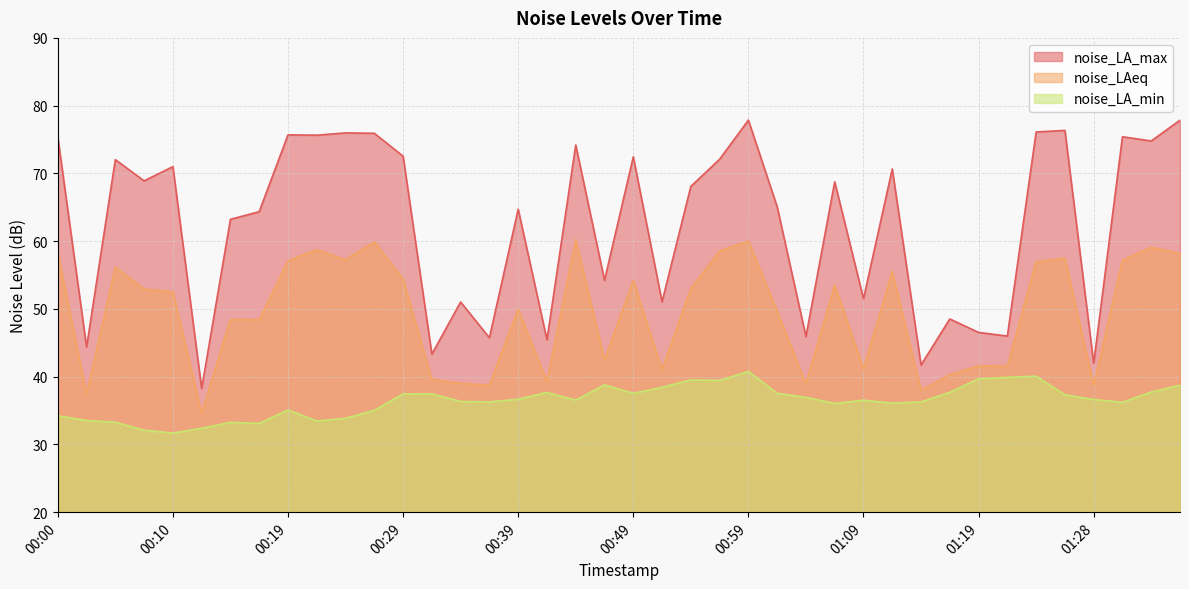

At which category is the sum across all series the highest?

00:59